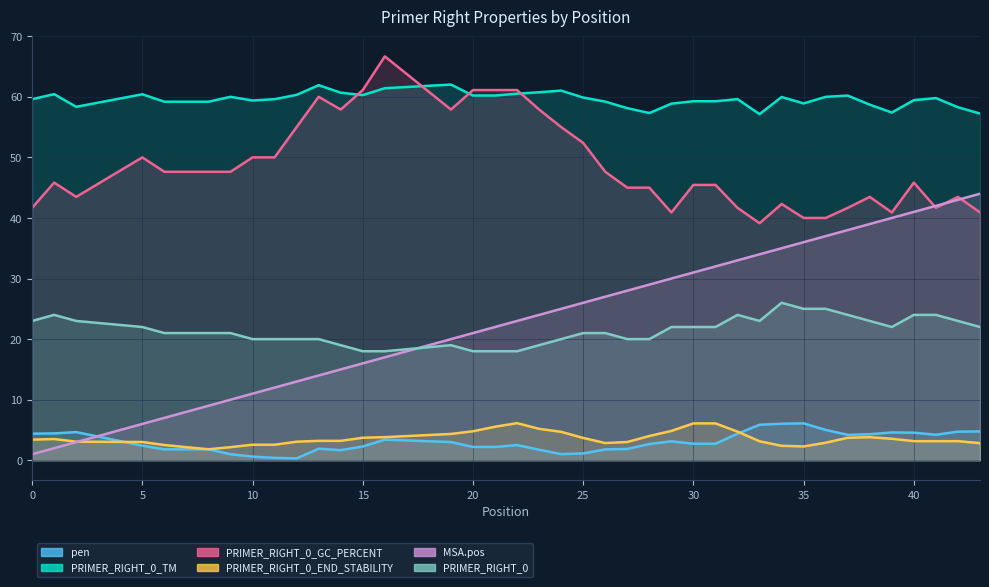

True or false: PRIMER_RIGHT_0_TM has a value of 88.6 at 13.

False